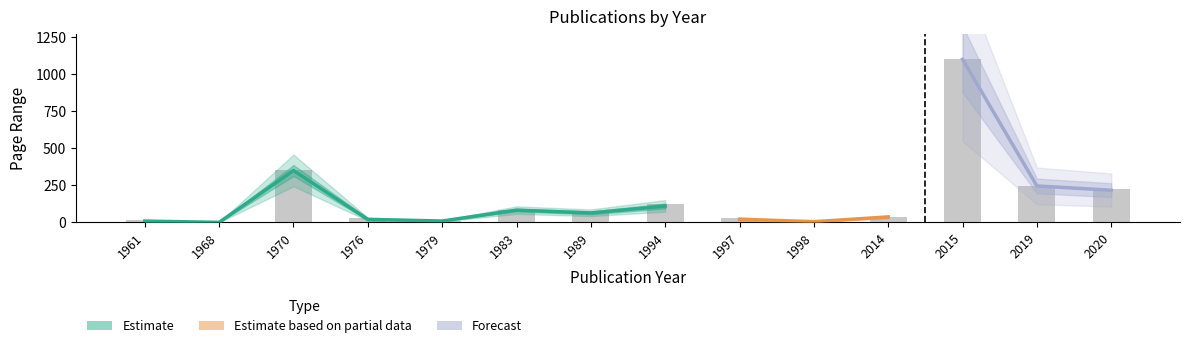

What is the maximum value shown in the chart?

1106